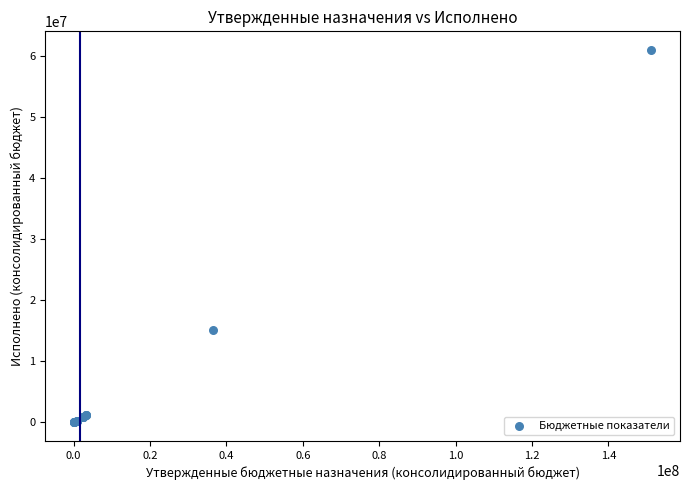

What Y value in the scatter plot is closest to 30503962?

15078857.8